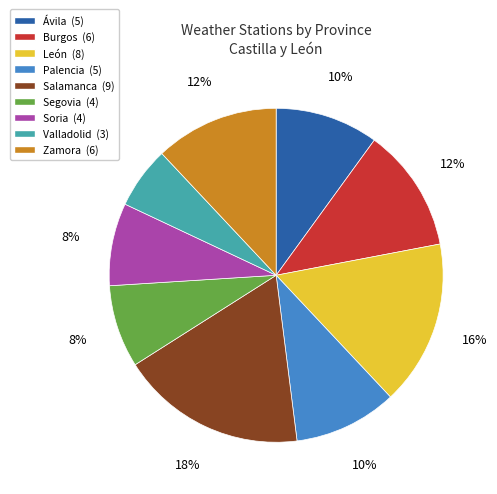

Do Valladolid (3) and Soria (4) together represent more than half of the pie?

No